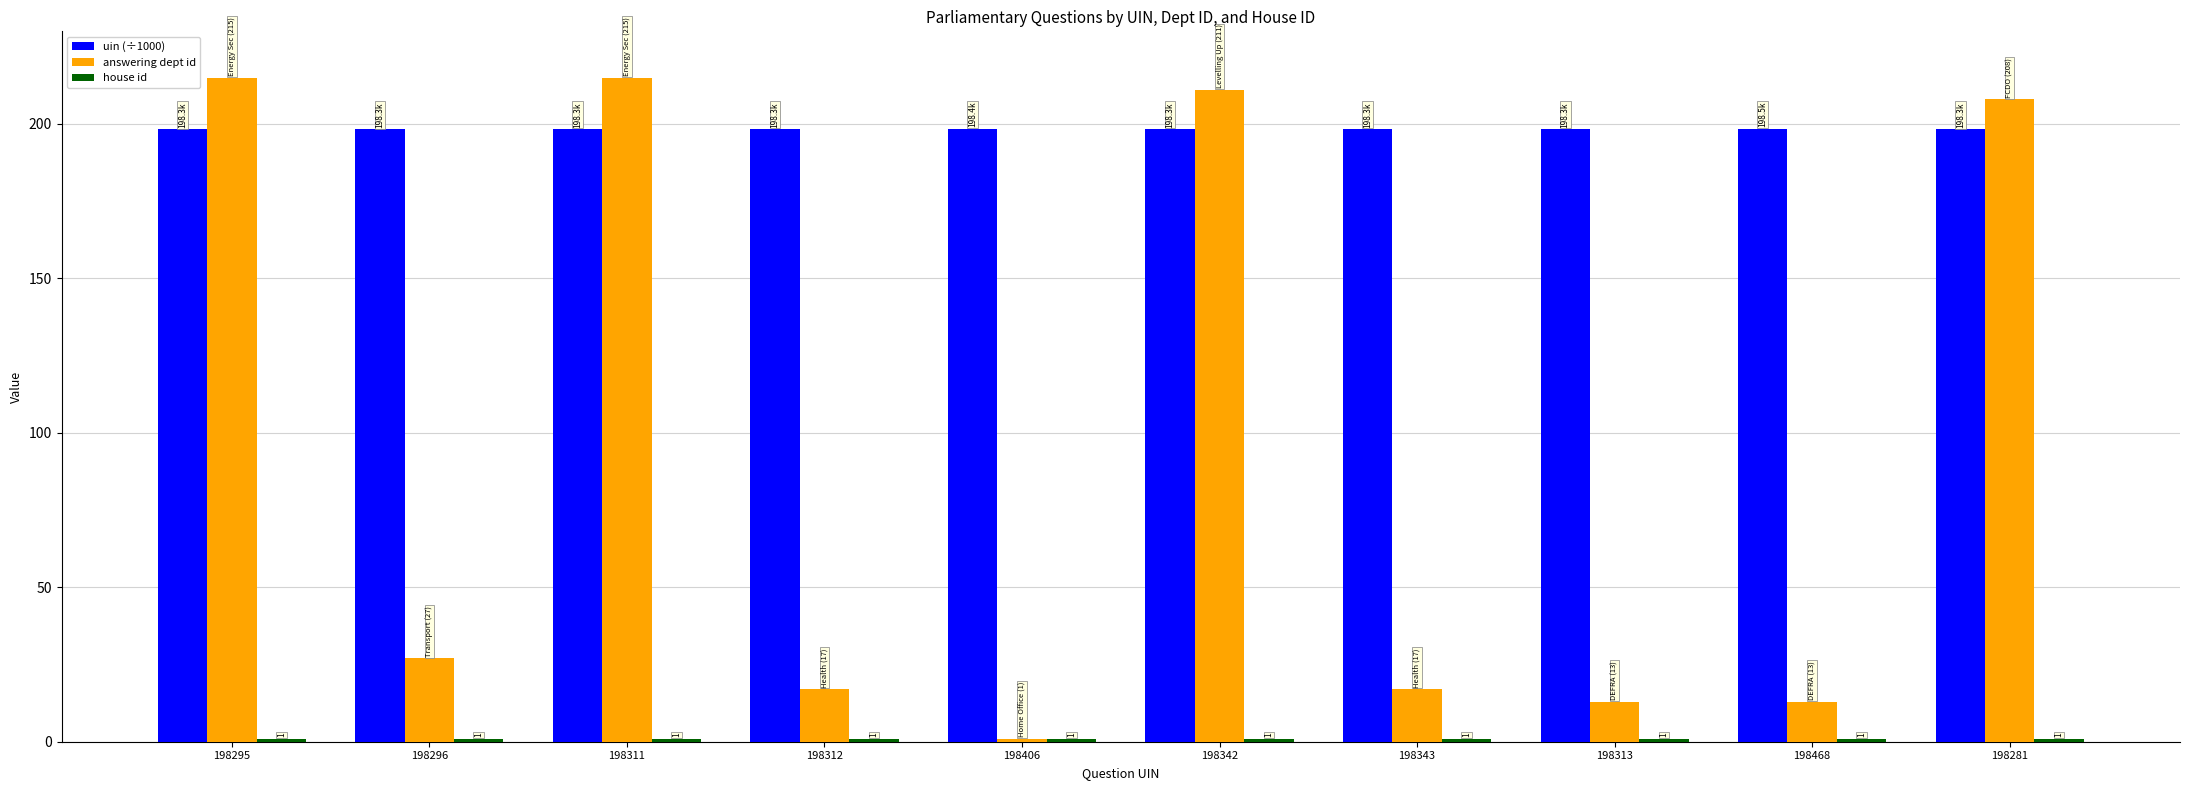

What is the label of the 9th bar from the left?

198468